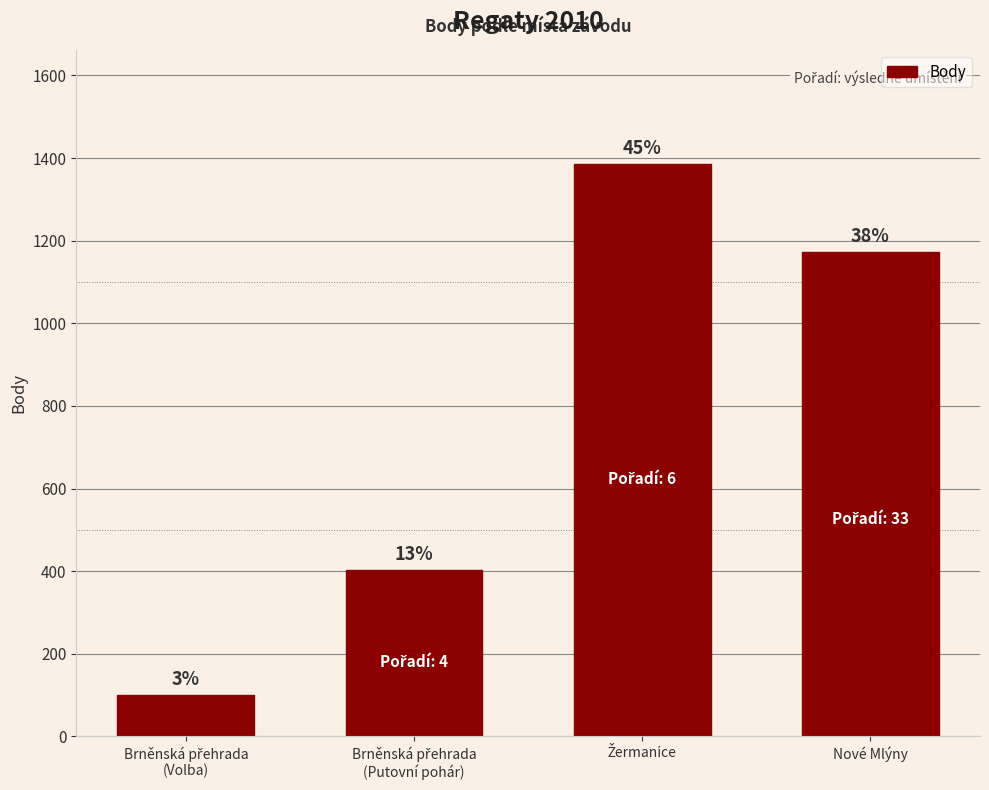

Which category has the highest value across all series?

Žermanice